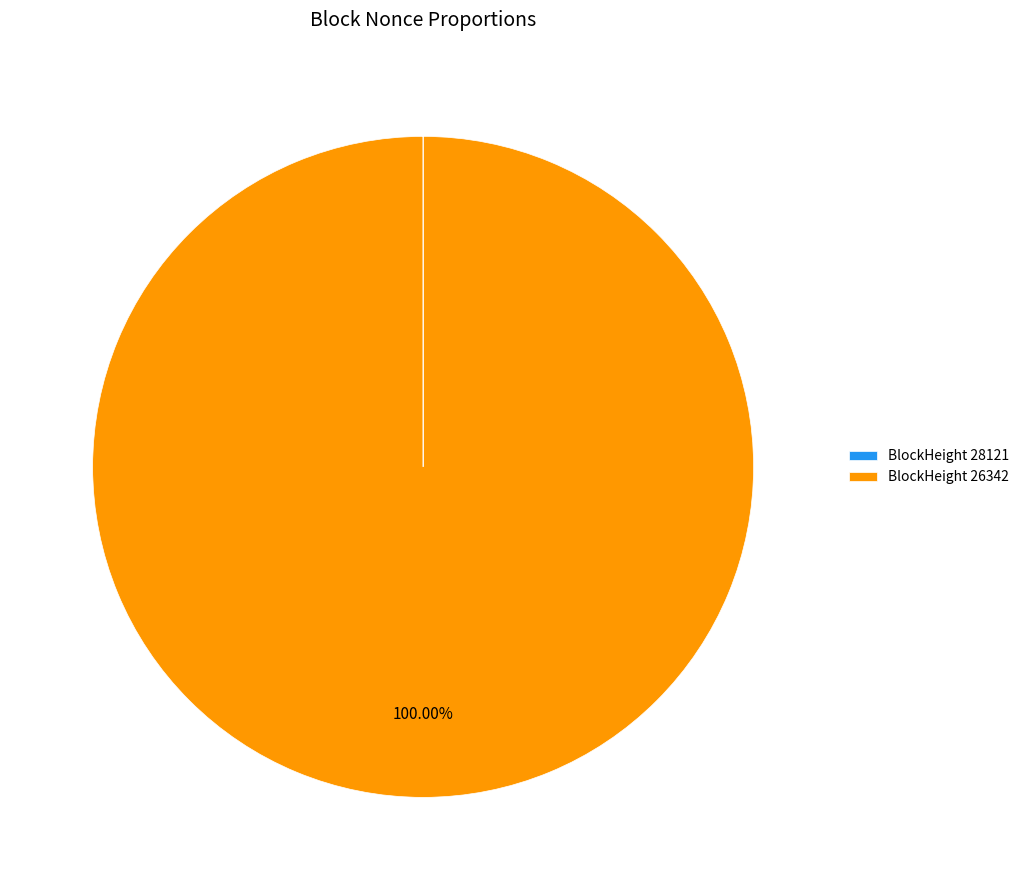

What is the majority slice?

BlockHeight 26342